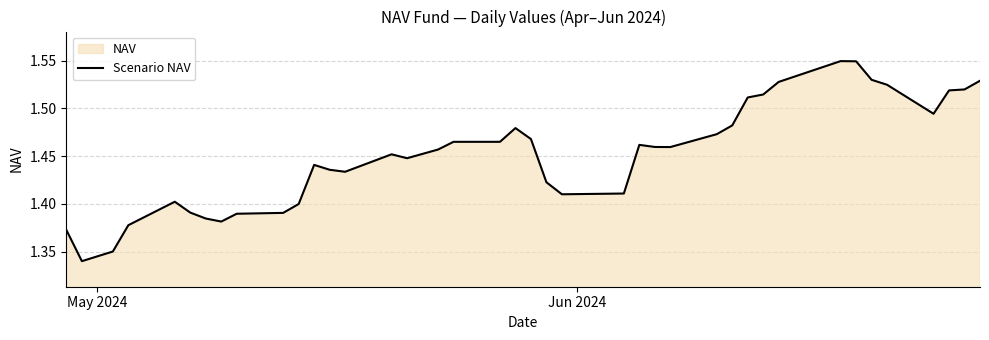

True or false: the data has more than 2 interior local peaks.

True